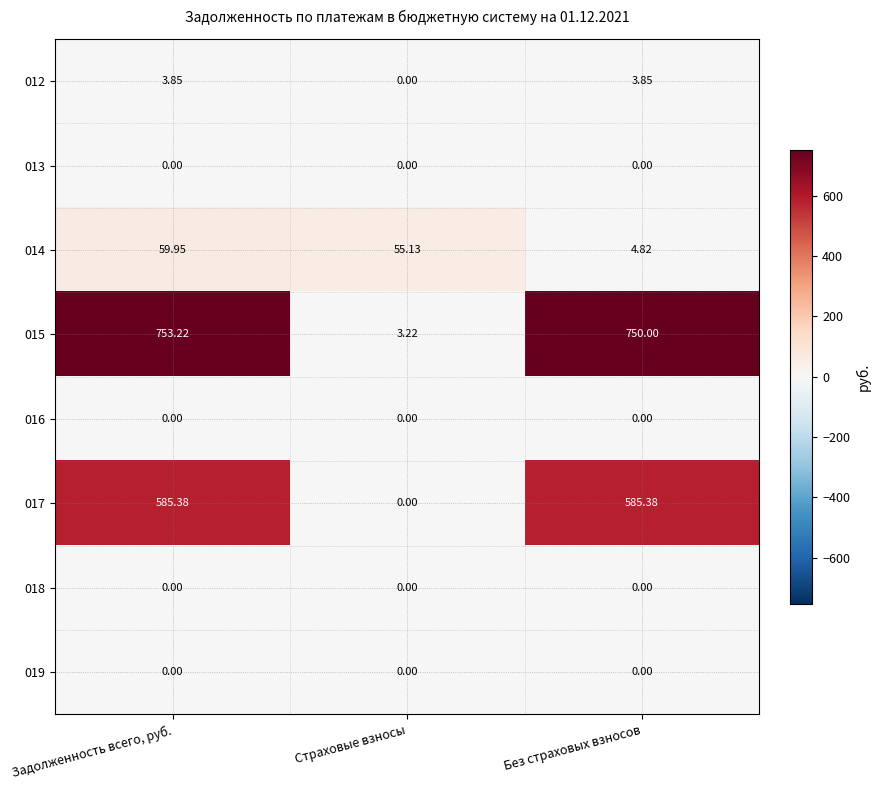

How many distinct data groups are displayed?

8